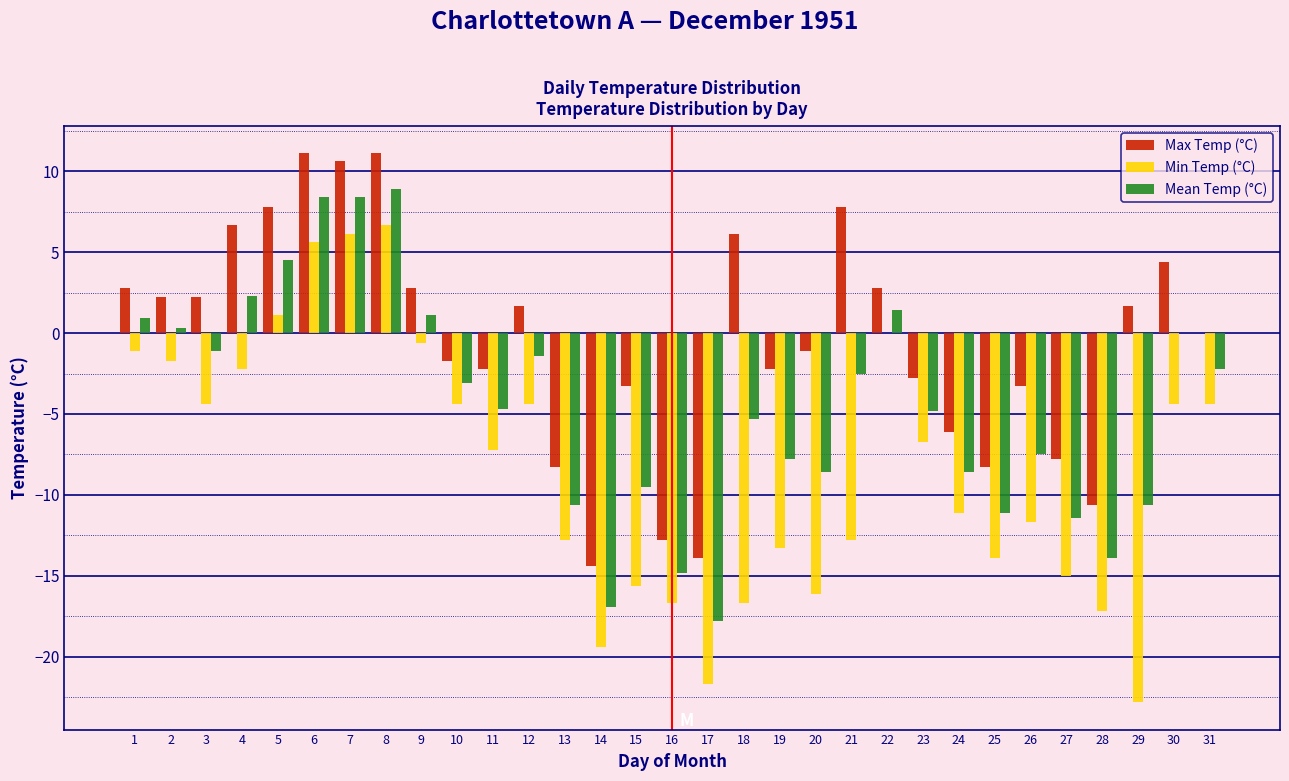

Between 13 and 18, which series saw the biggest shift?

Max Temp (°C)